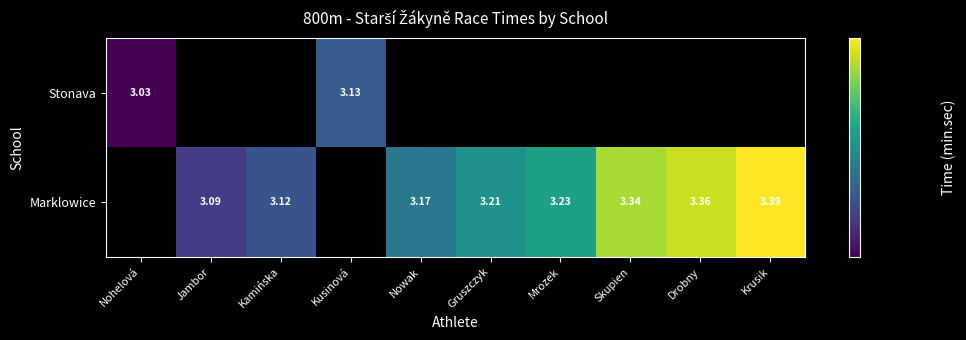

True or false: Marklowice has a value of 3.4 at Drobny.

True